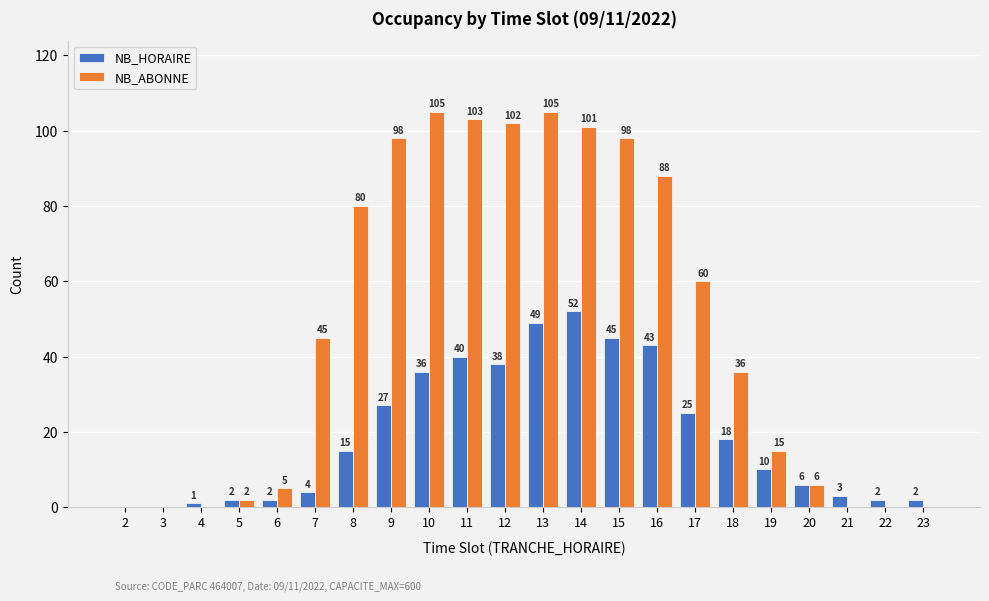

What is the sum of all NB_ABONNE values?

1049